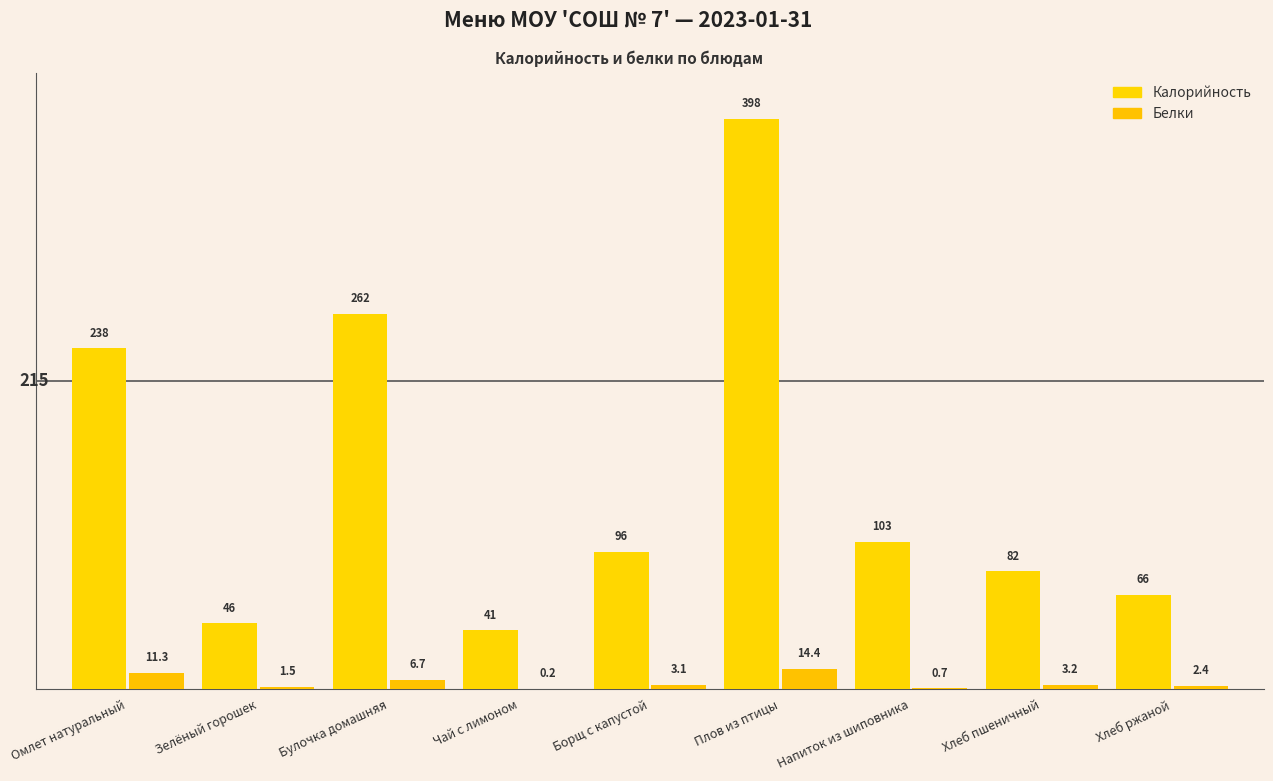

What are all the series names shown in the legend?

Калорийность, Белки